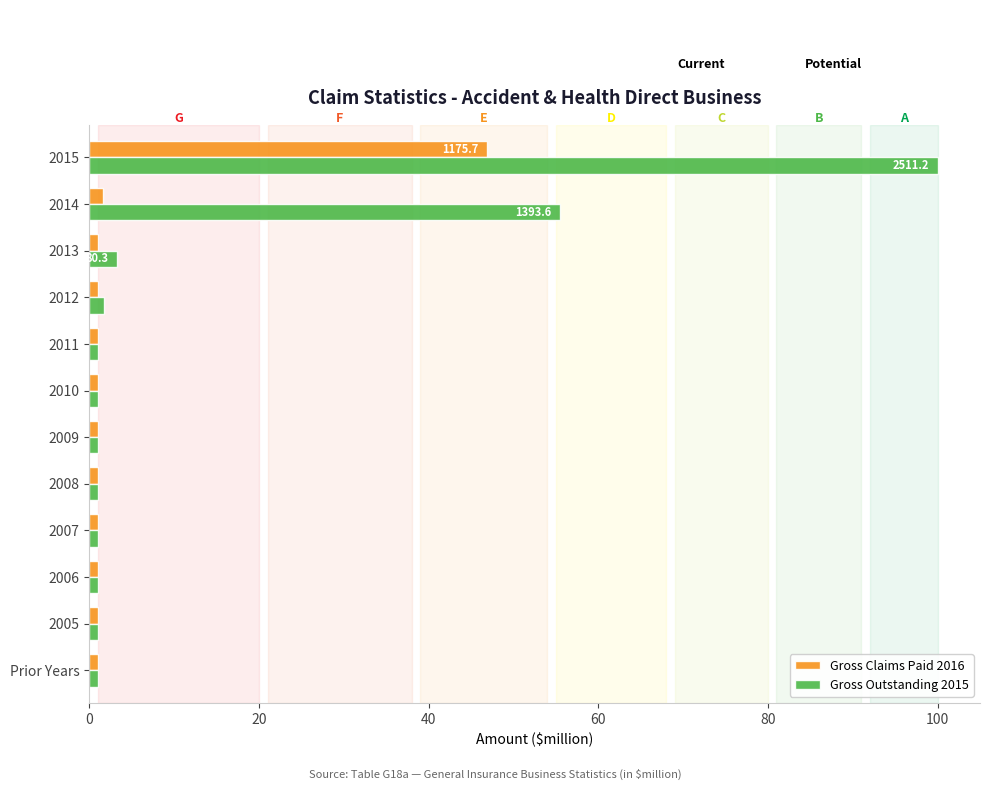

Is it true that Gross Outstanding 2015 equals 55.5 at 2014?

True